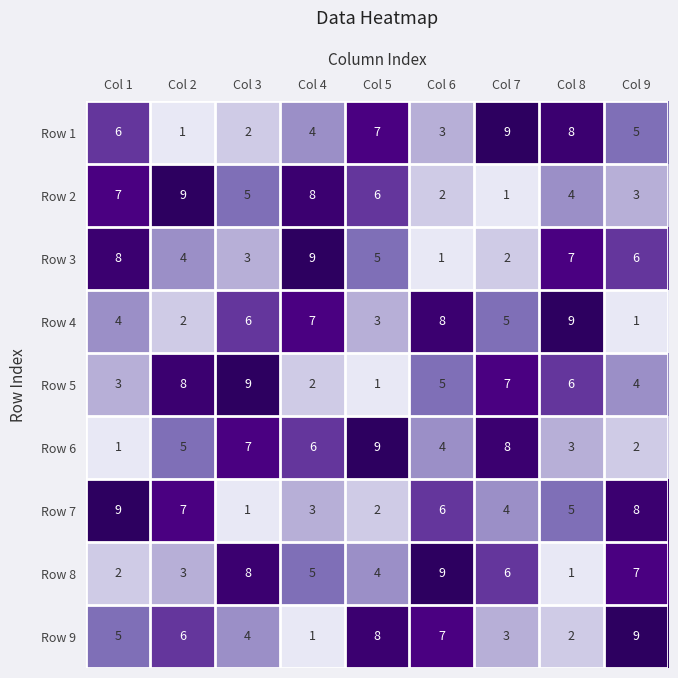

Where is Row 9 nearest to the value 5?

Col 1